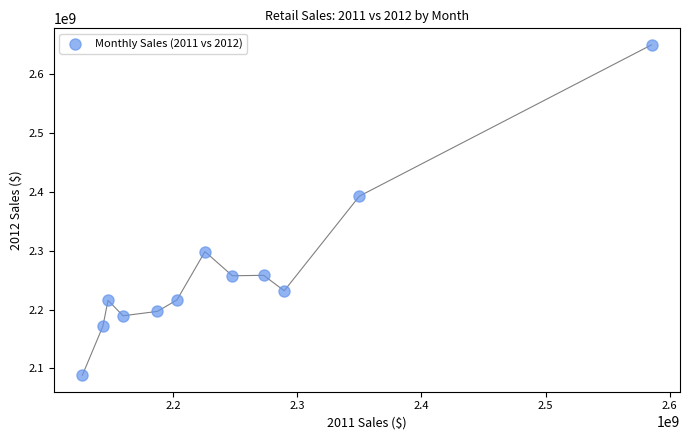

What Y value in the scatter plot is closest to 2369246476?

2392846680.1